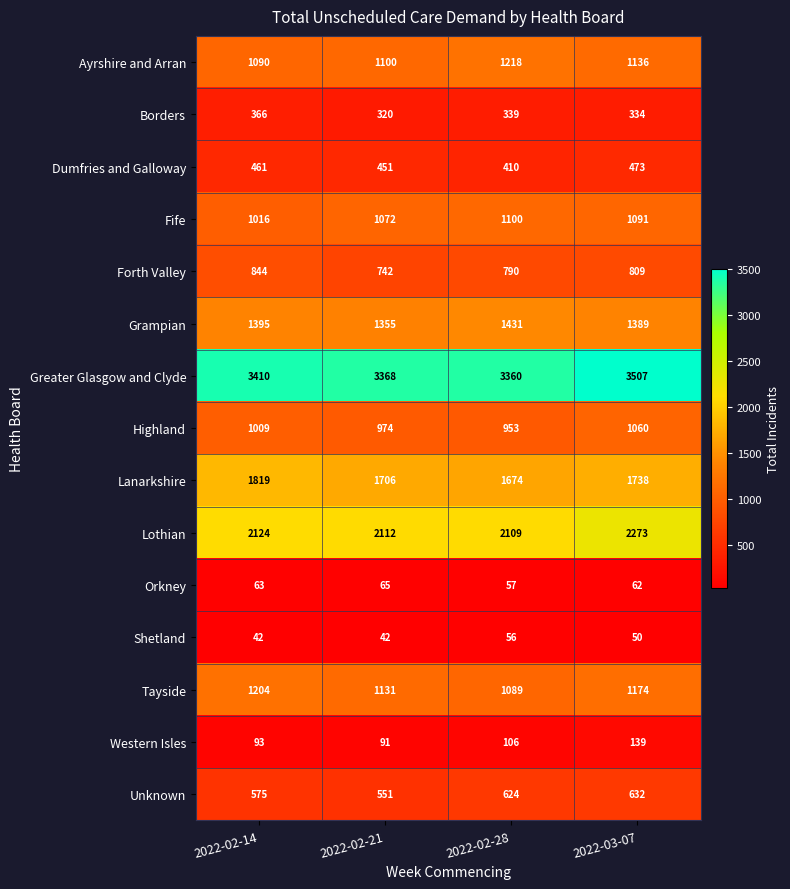

Is it true that Orkney equals 63 at 2022-02-14?

True